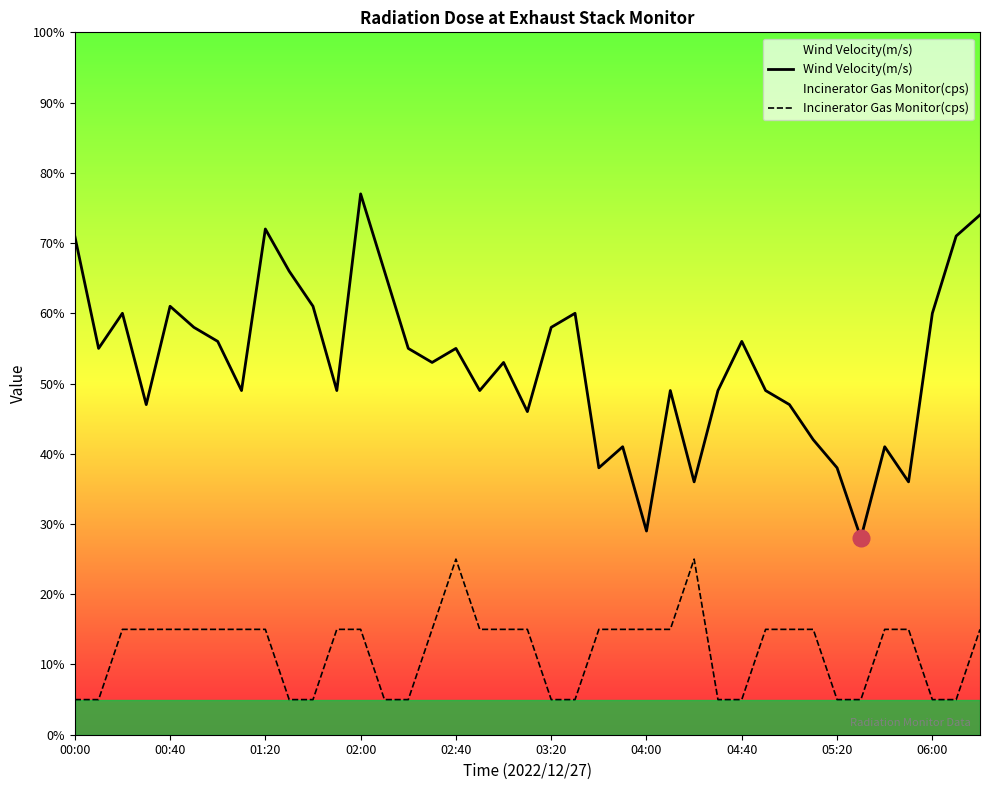

True or false: Incinerator Gas Monitor(cps) and Wind Velocity(m/s) cross at least once.

False